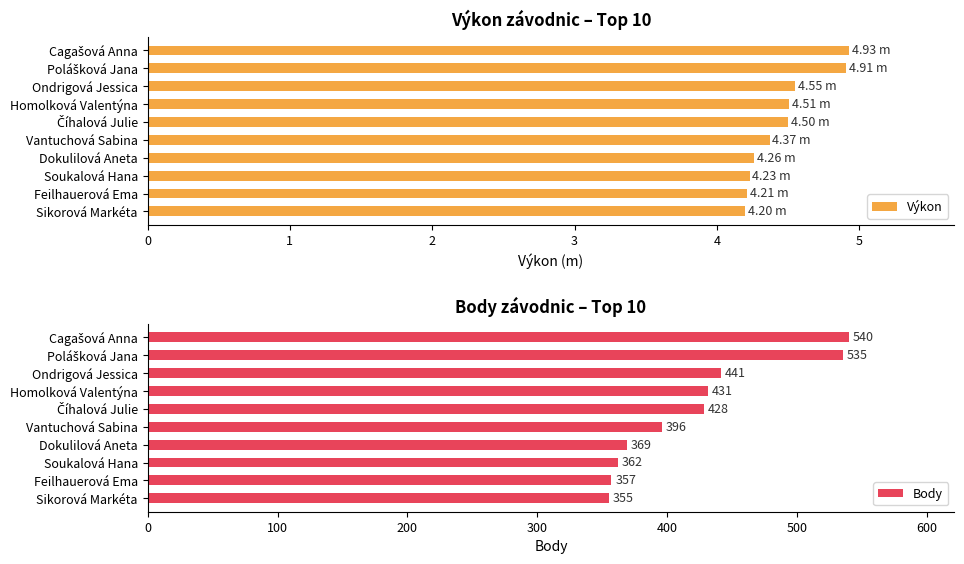

How many series are shown in this chart?

2